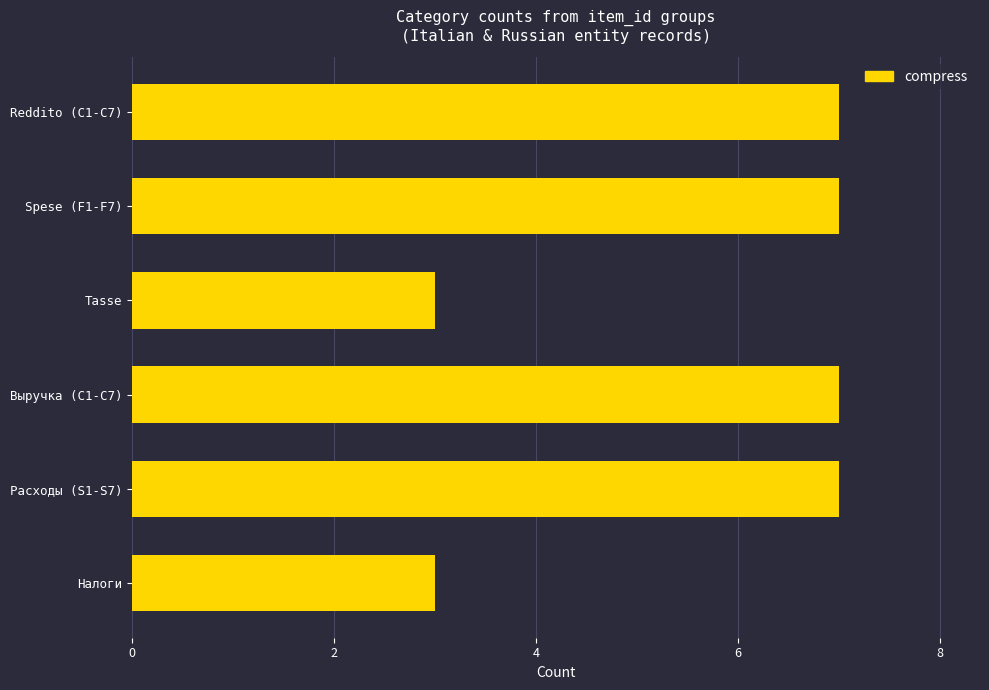

Reading top to bottom, transcribe all the data shown in this chart.

Reddito (C1-C7)=7	Spese (F1-F7)=7	Tasse=3	Выручка (C1-C7)=7	Расходы (S1-S7)=7	Налоги=3